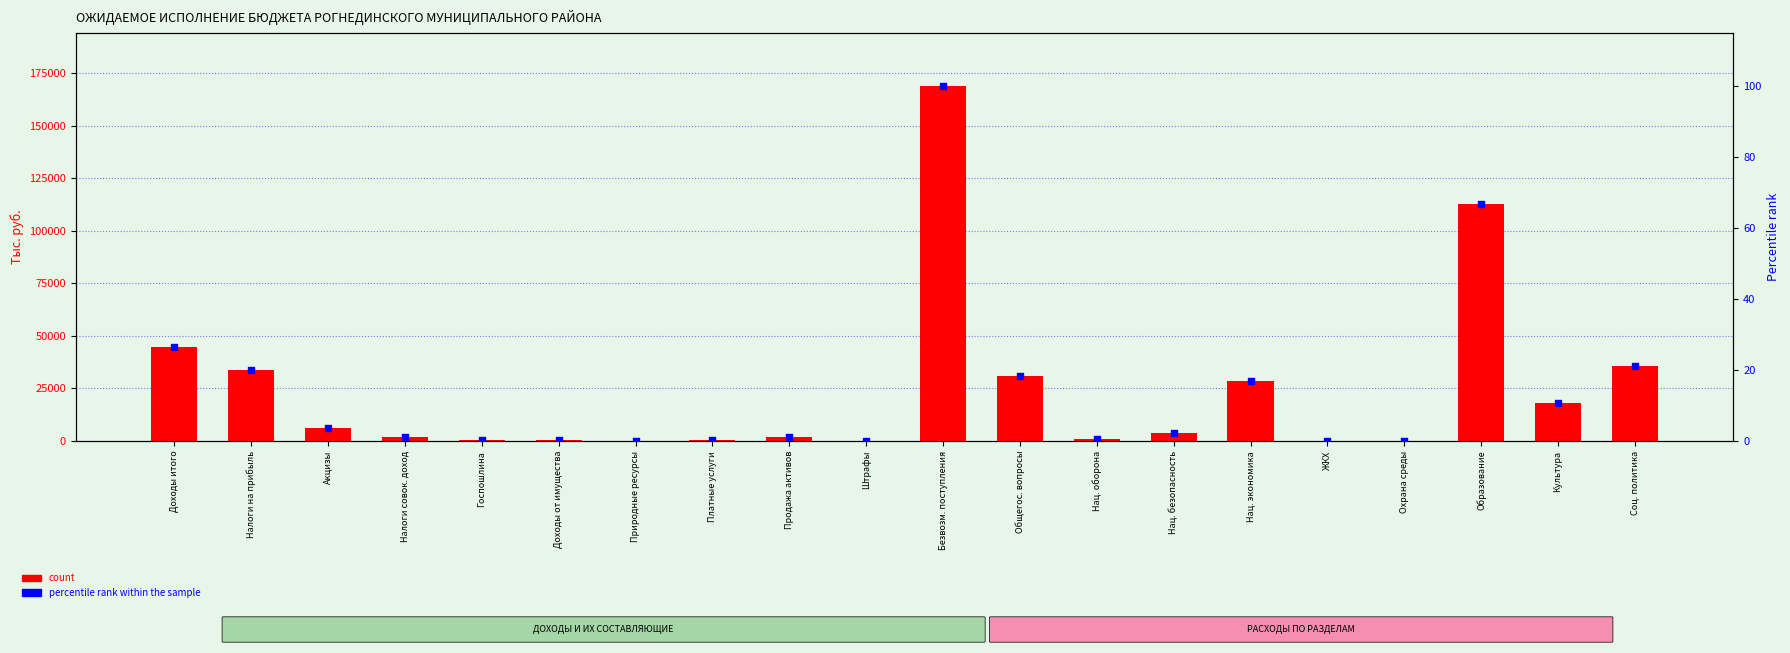

Is the value of percentile rank within the sample at Охрана среды greater than the value of count at Налоги совок. доход?

No